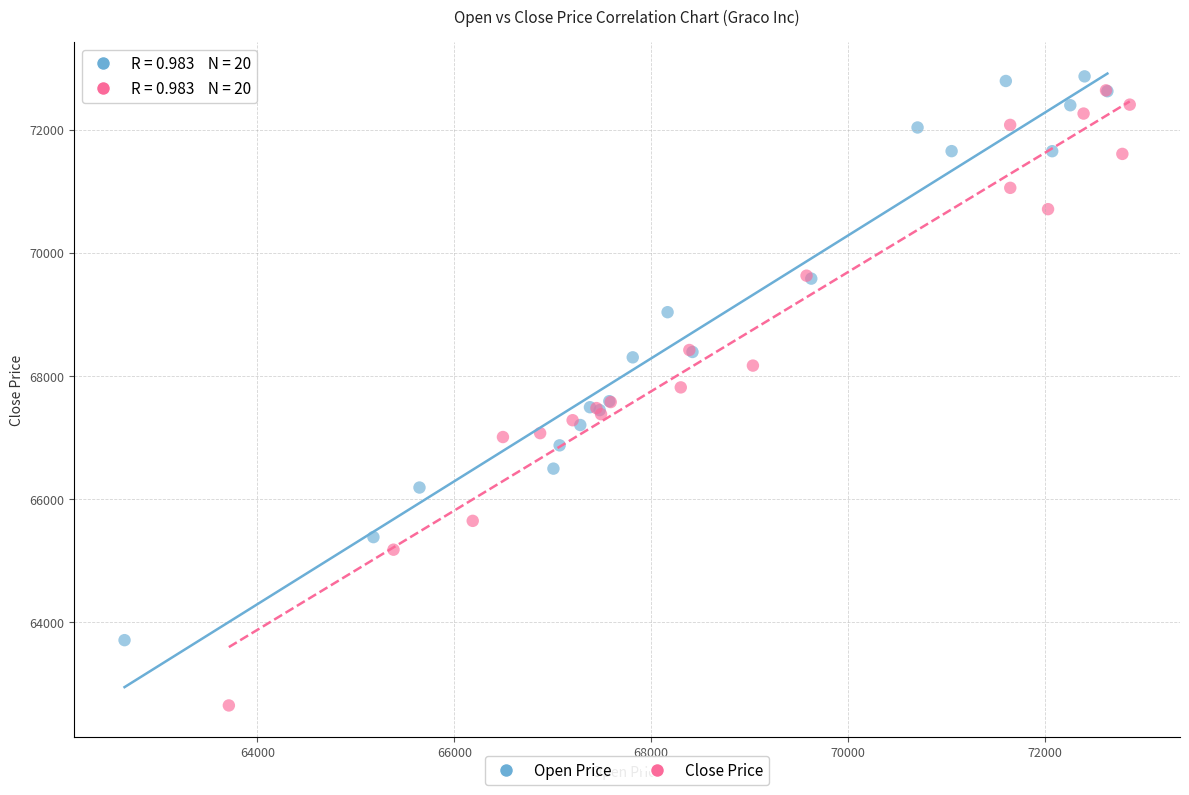

What are all the series names shown in the legend?

Open Price, Close Price